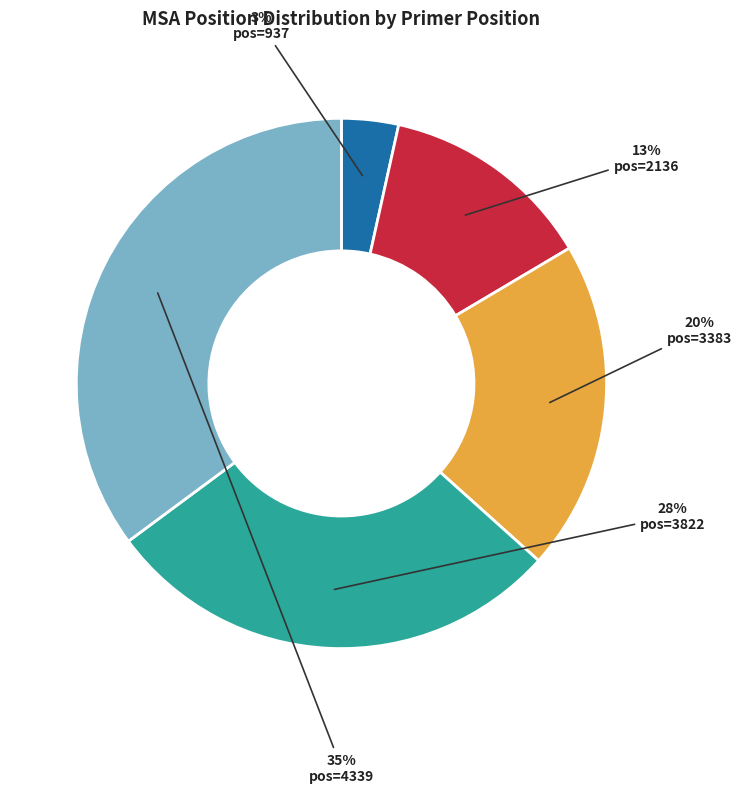

The pos=3383 slice represents 30% of the pie. True or false?

False